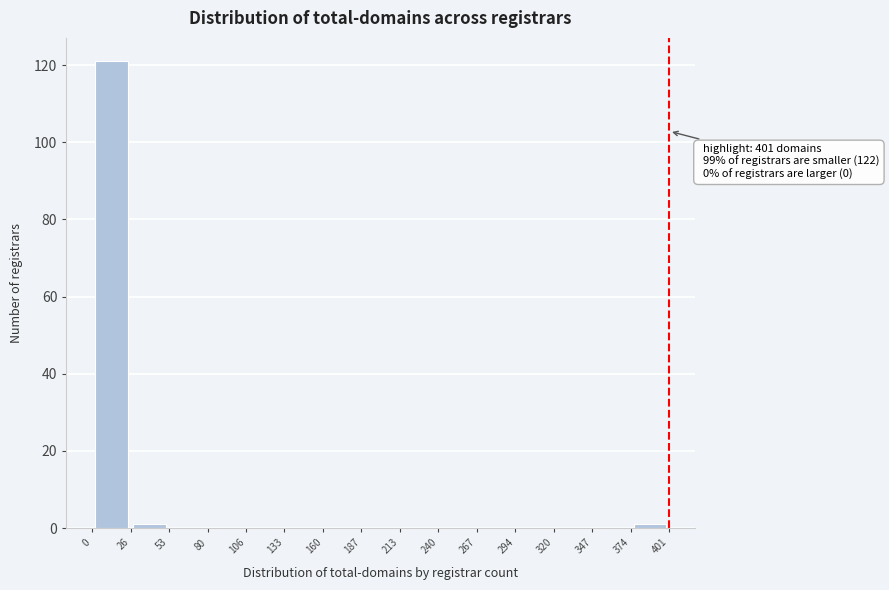

Which range on the x-axis has the tallest bar?

0 to 26